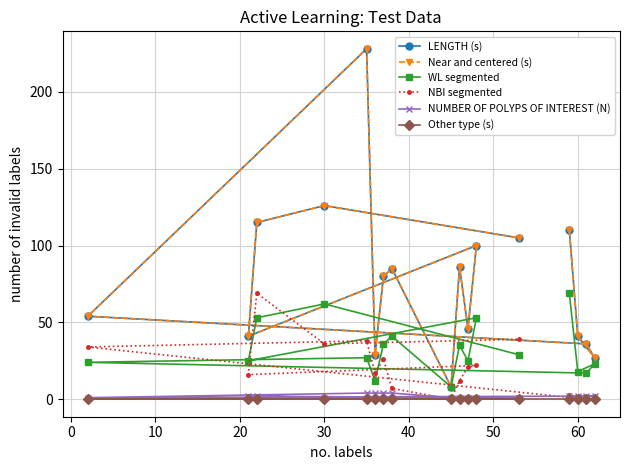

How many data points in LENGTH (s) are less than 80?

8